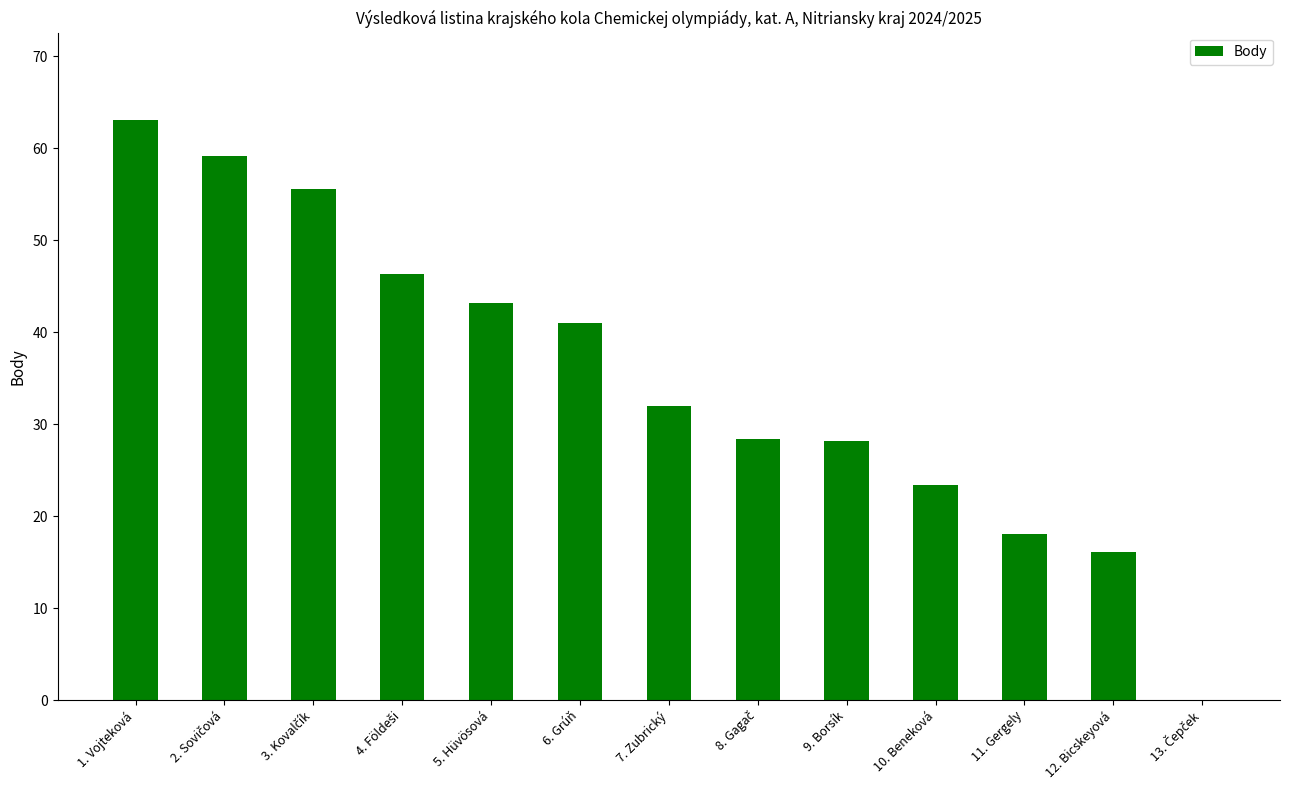

At which label does the data first exceed 32?

1. Vojteková